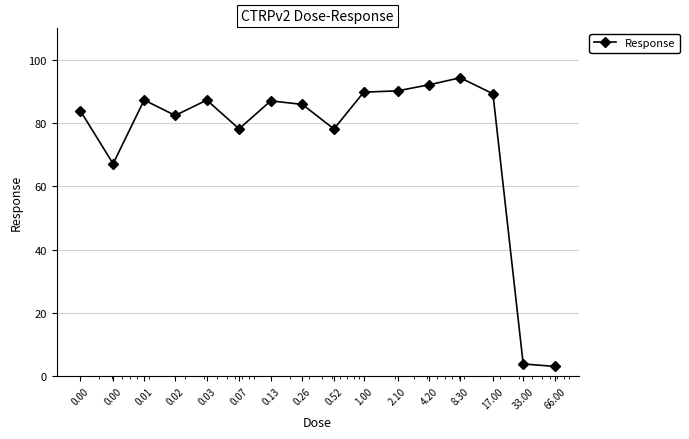

What is the difference between the maximum and minimum values?

91.3